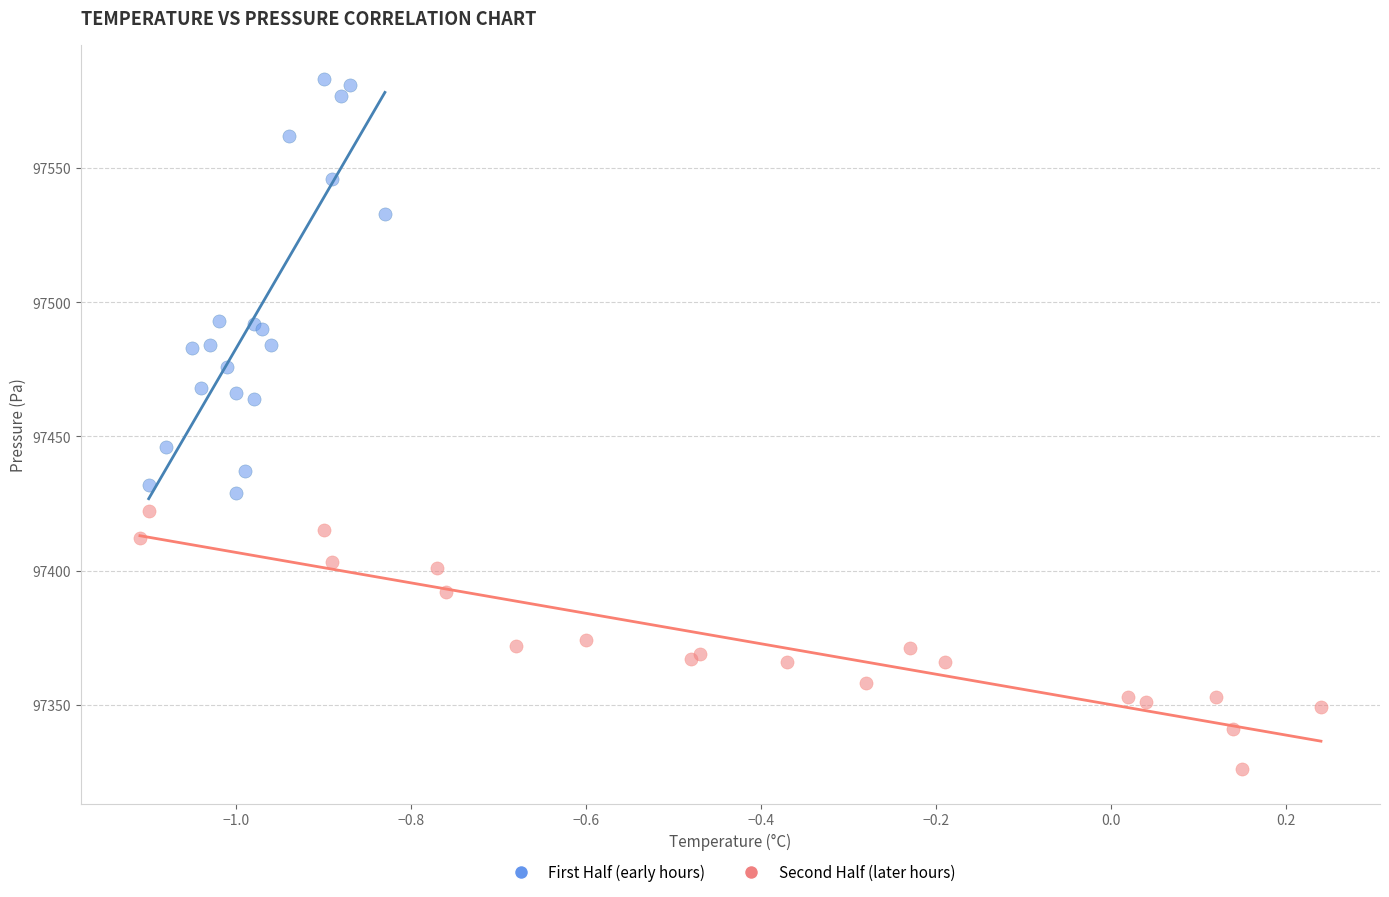

Which series has the largest Y range (max minus min)?

First Half (early hours)